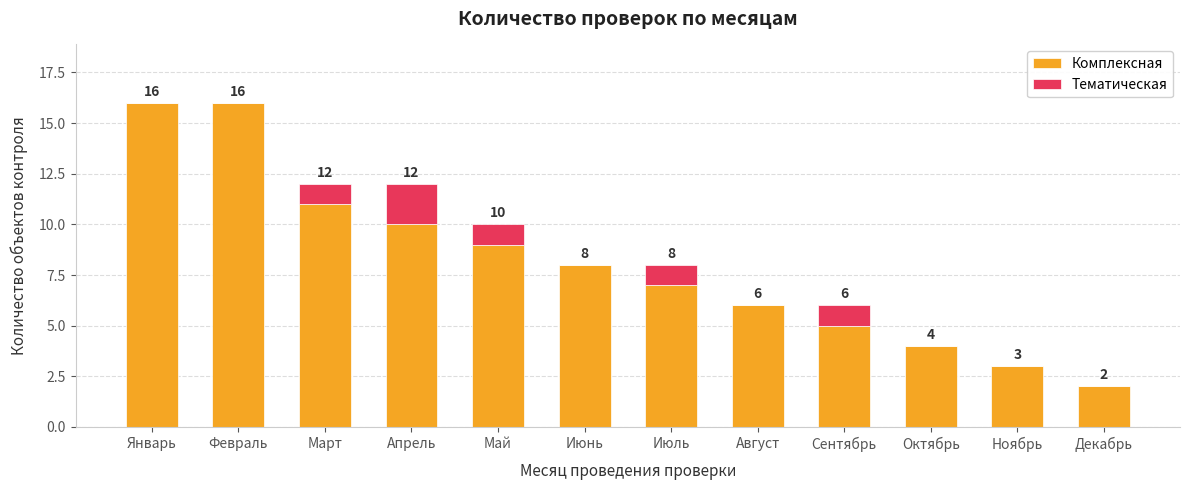

At which label does Комплексная first exceed 8?

Январь